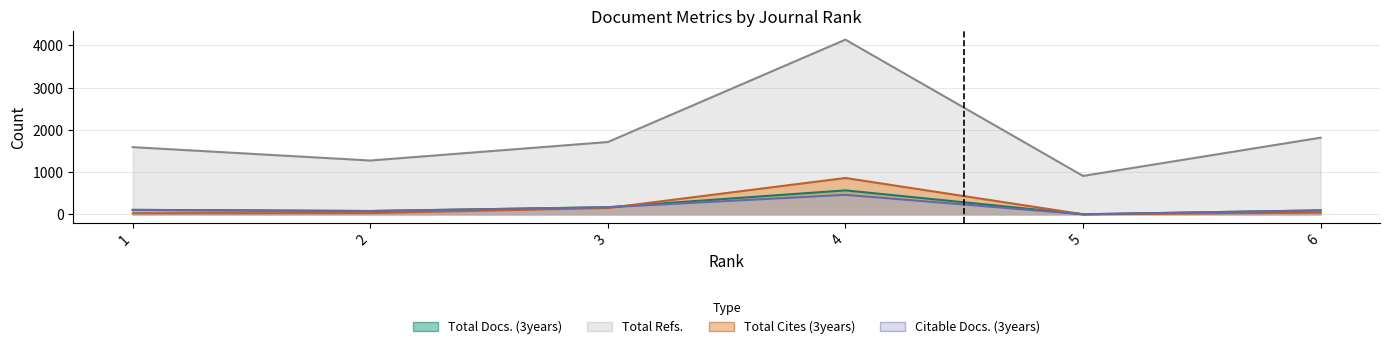

What is the difference between the second highest and minimum values in the Total Cites (3years) series?

148